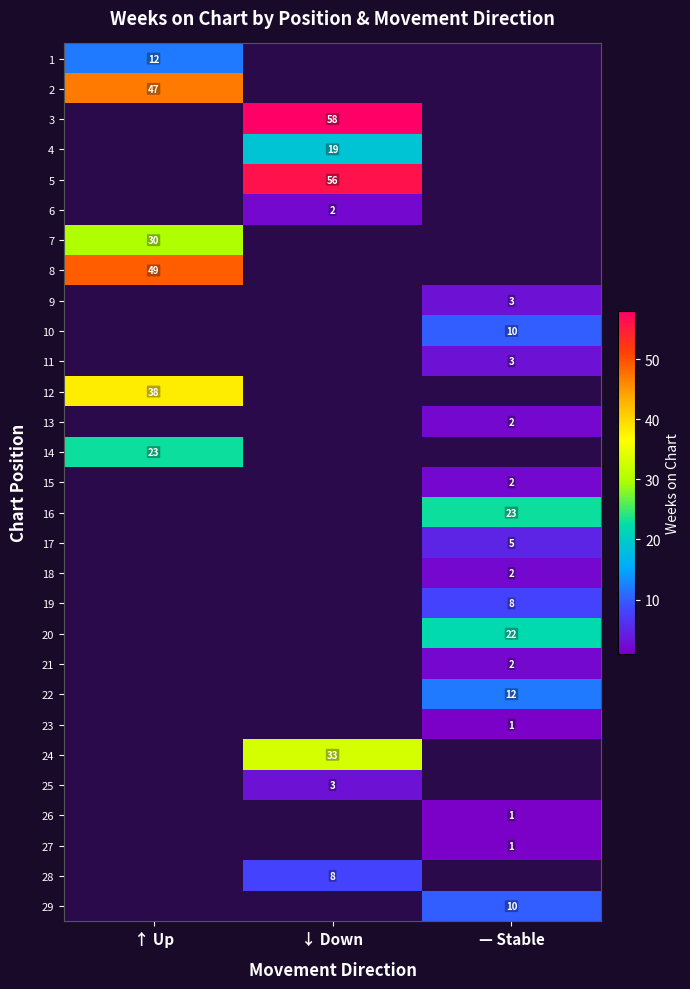

True or false: 2 has a value of 10 at ↑ Up.

False